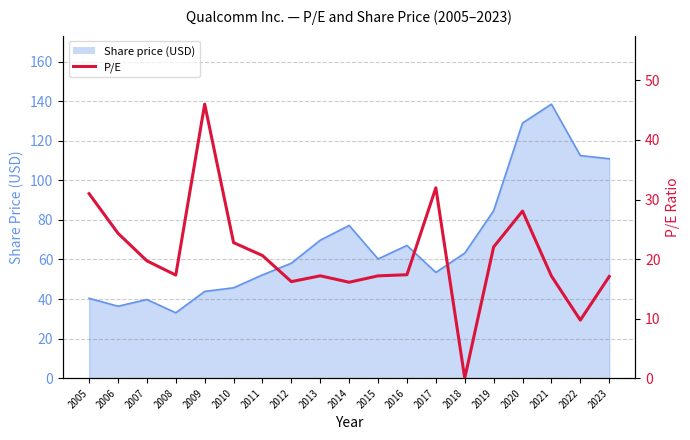

Count the number of categories in the chart.

19